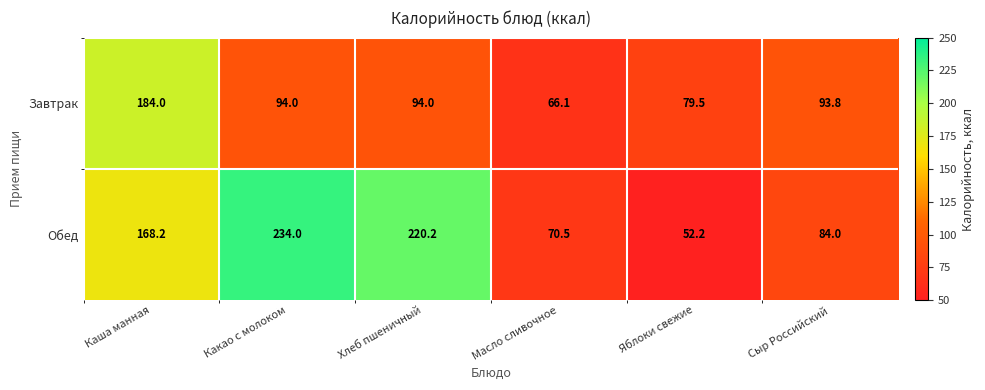

Read the Обед value at Каша манная.

168.2